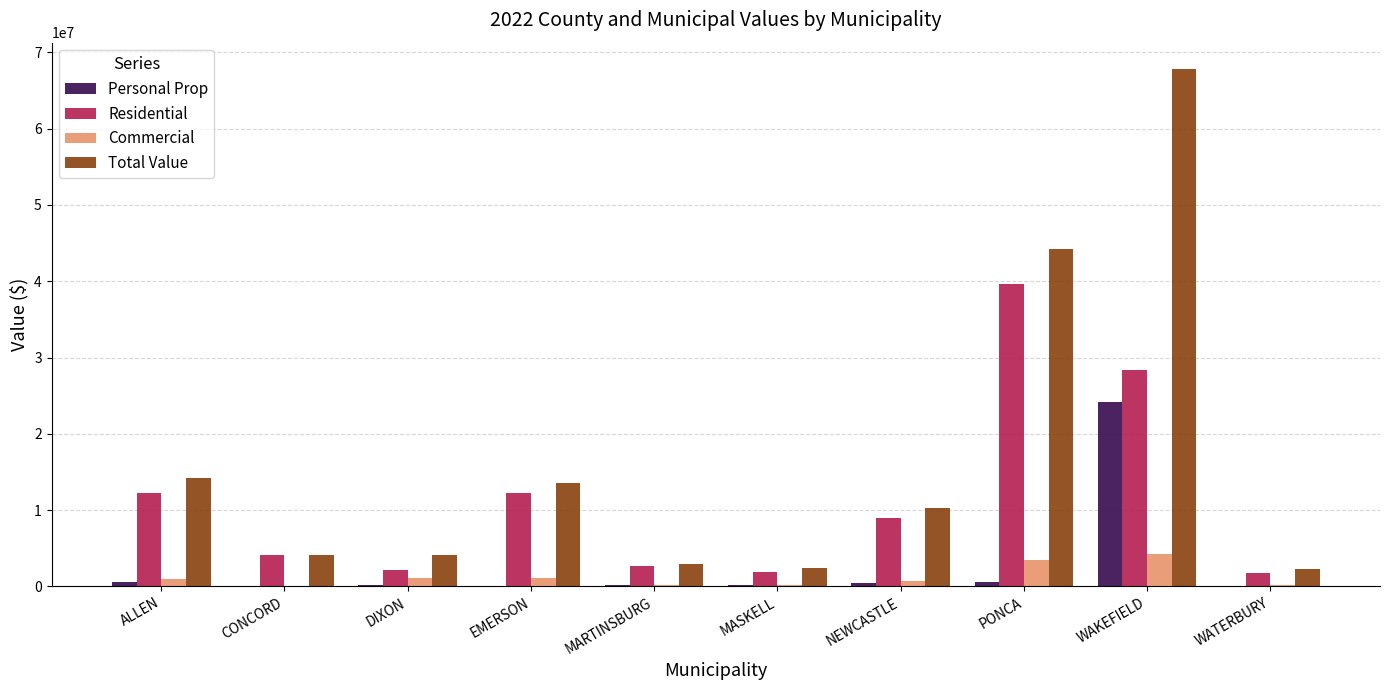

What is the average value of the Total Value series?

16611234